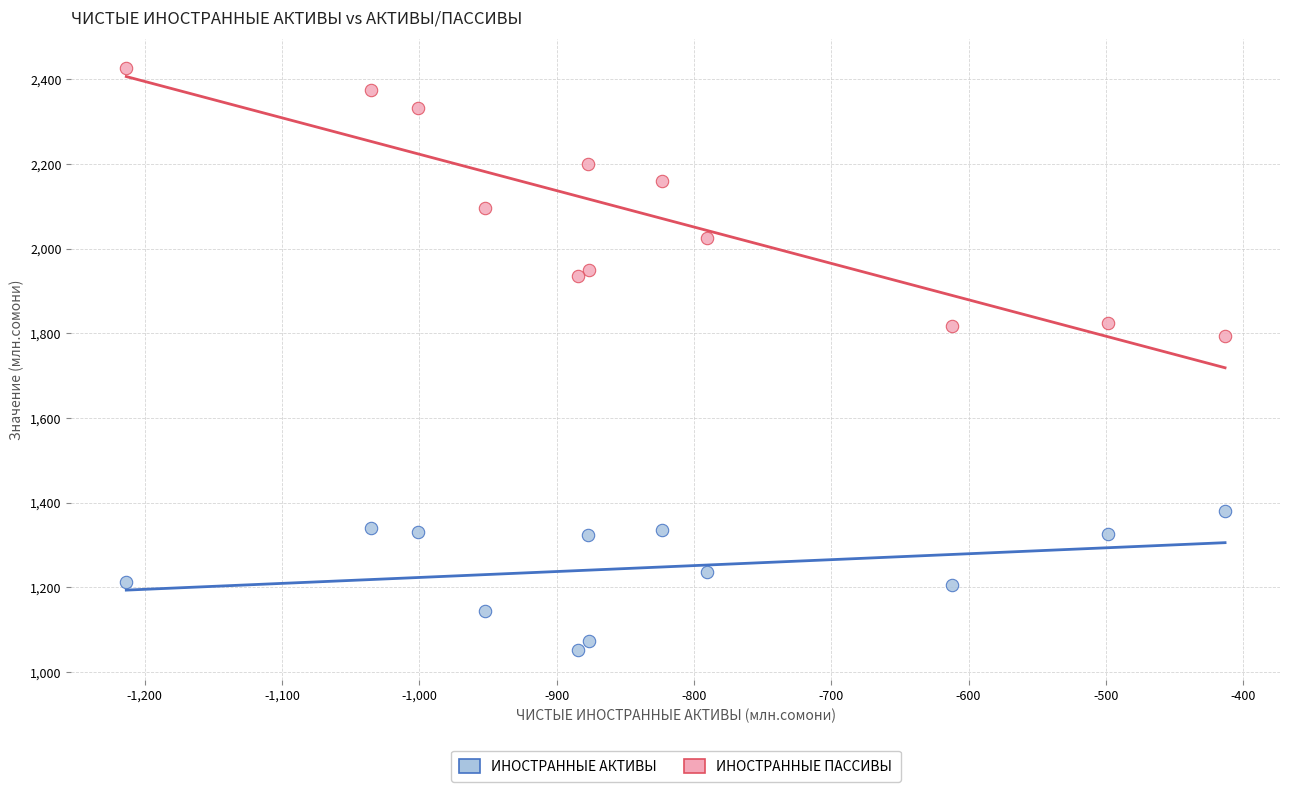

Across all series, what Y value is closest to 1738?

1793.9